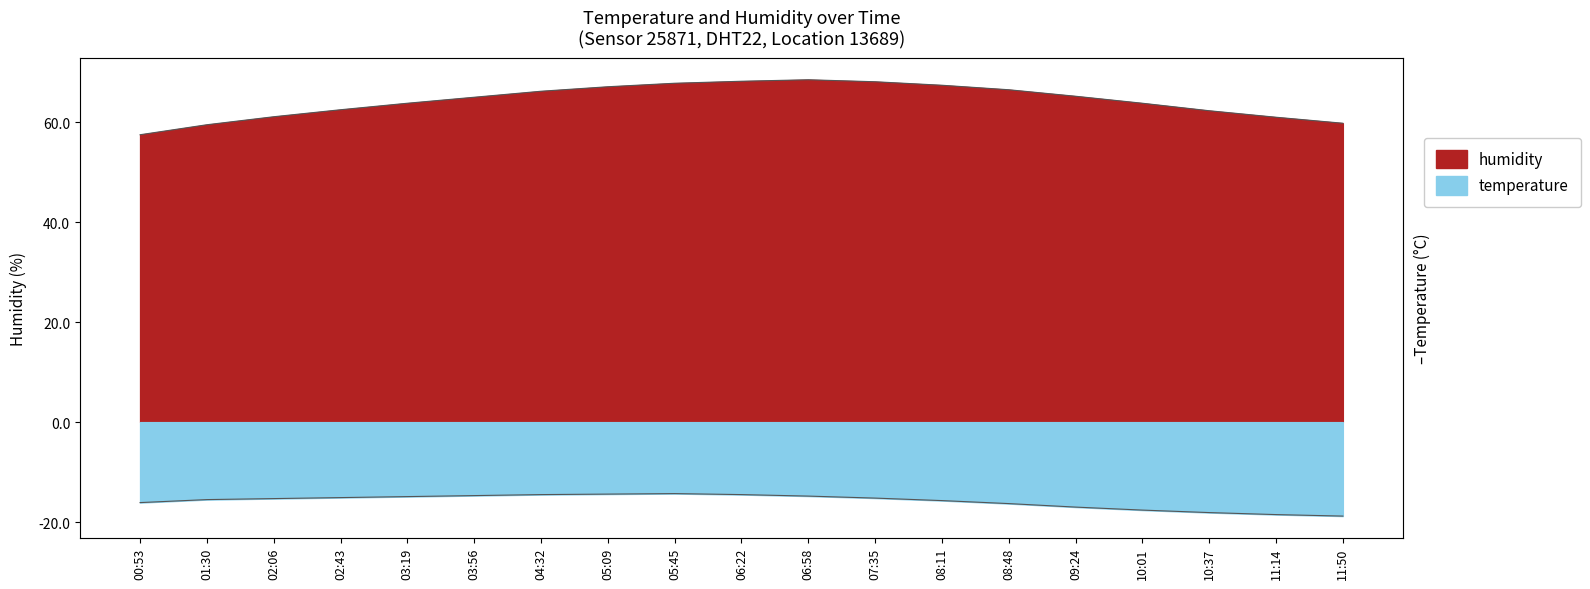

How many distinct data groups are displayed?

2